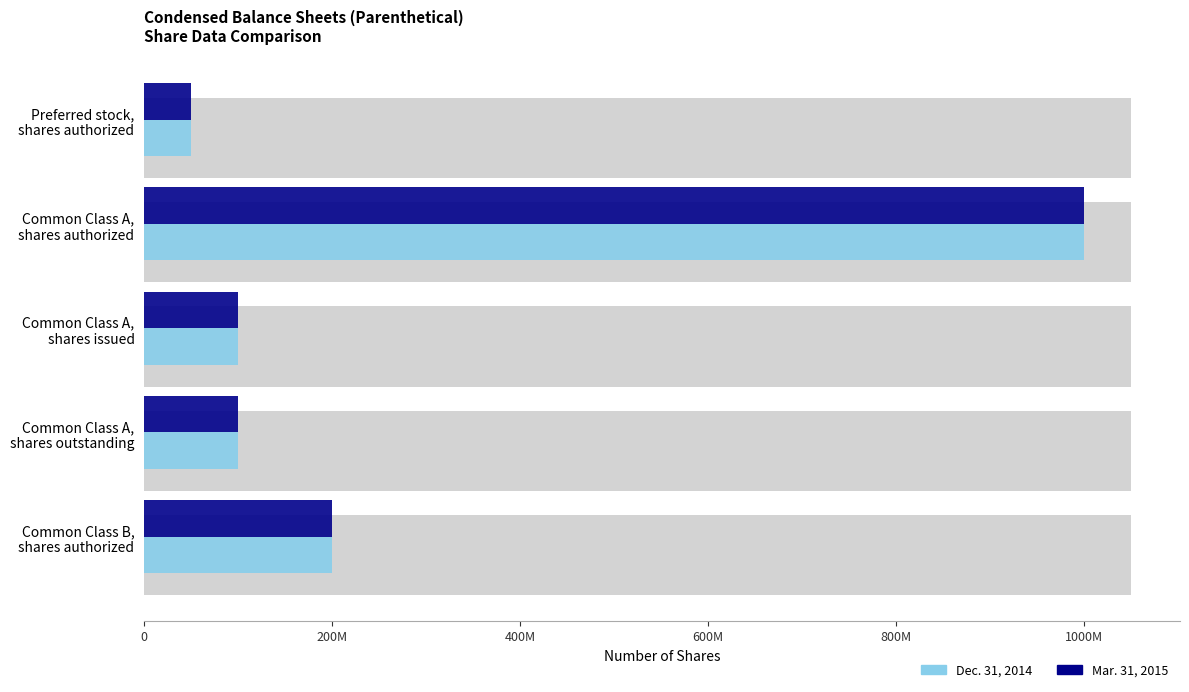

Rank the series by their maximum value, from highest to lowest.

Dec. 31, 2014, Mar. 31, 2015